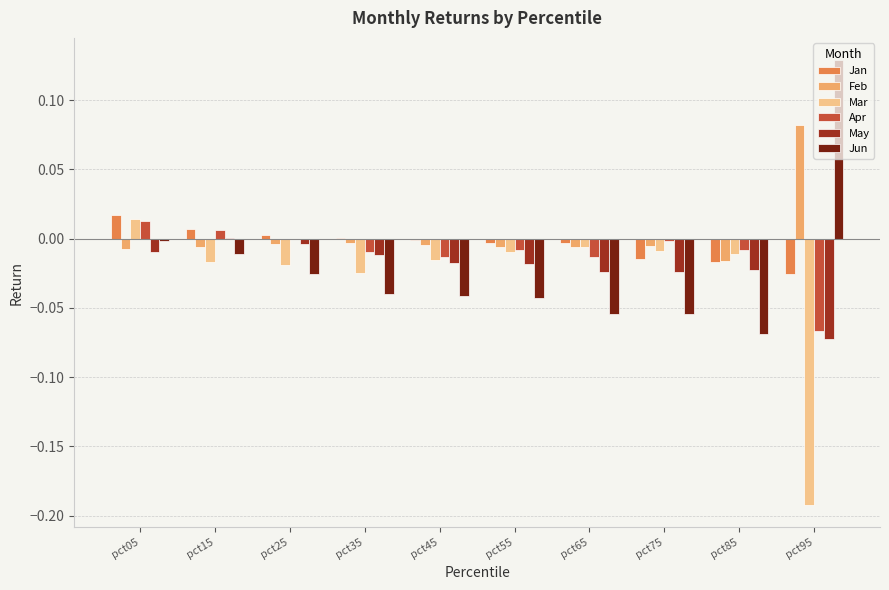

Which label corresponds to the largest value in the chart?

pct95